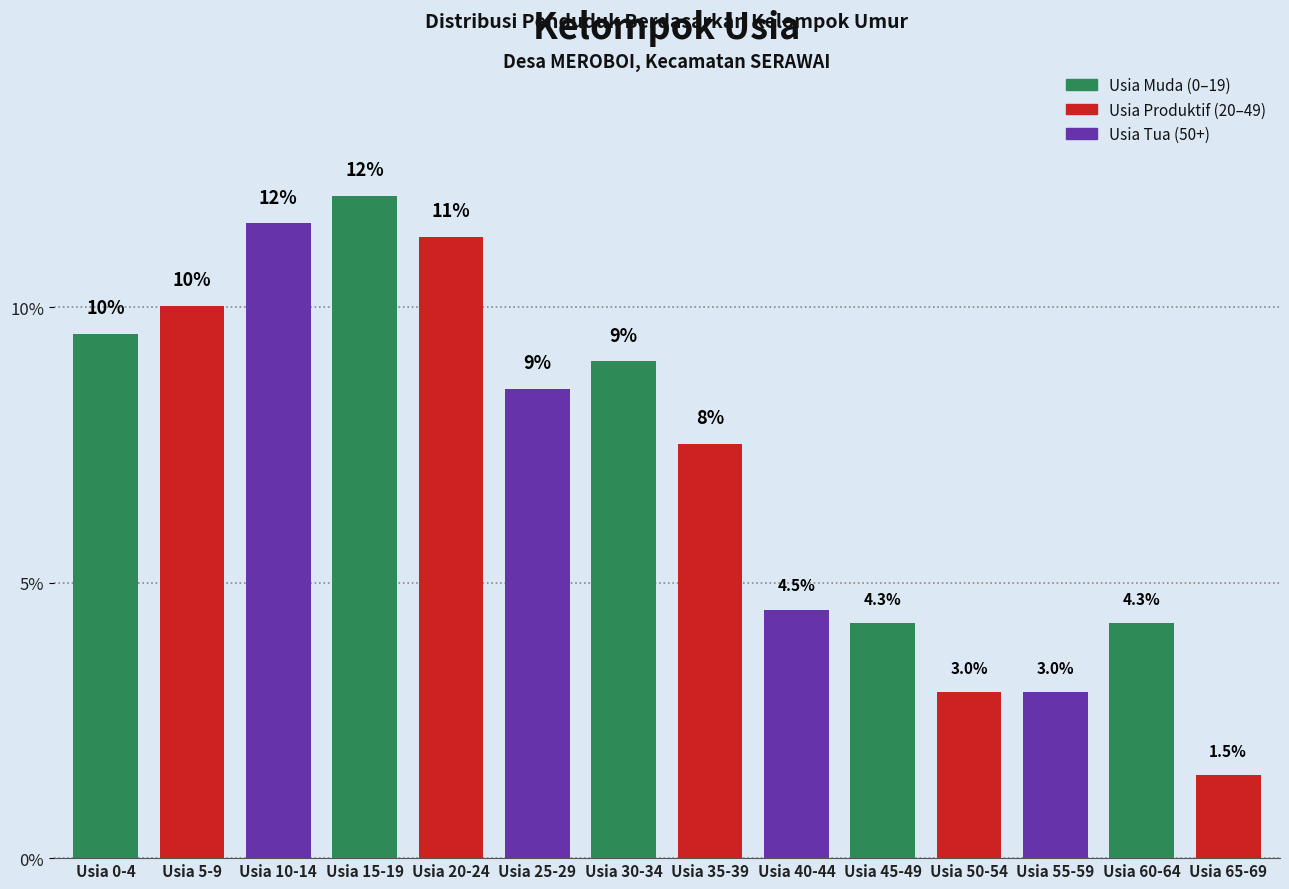

Reading left to right, extract all data points from this chart.

9.5	10.0	11.5	12.0	11.3	8.5	9.0	7.5	4.5	4.3	3.0	3.0	4.3	1.5